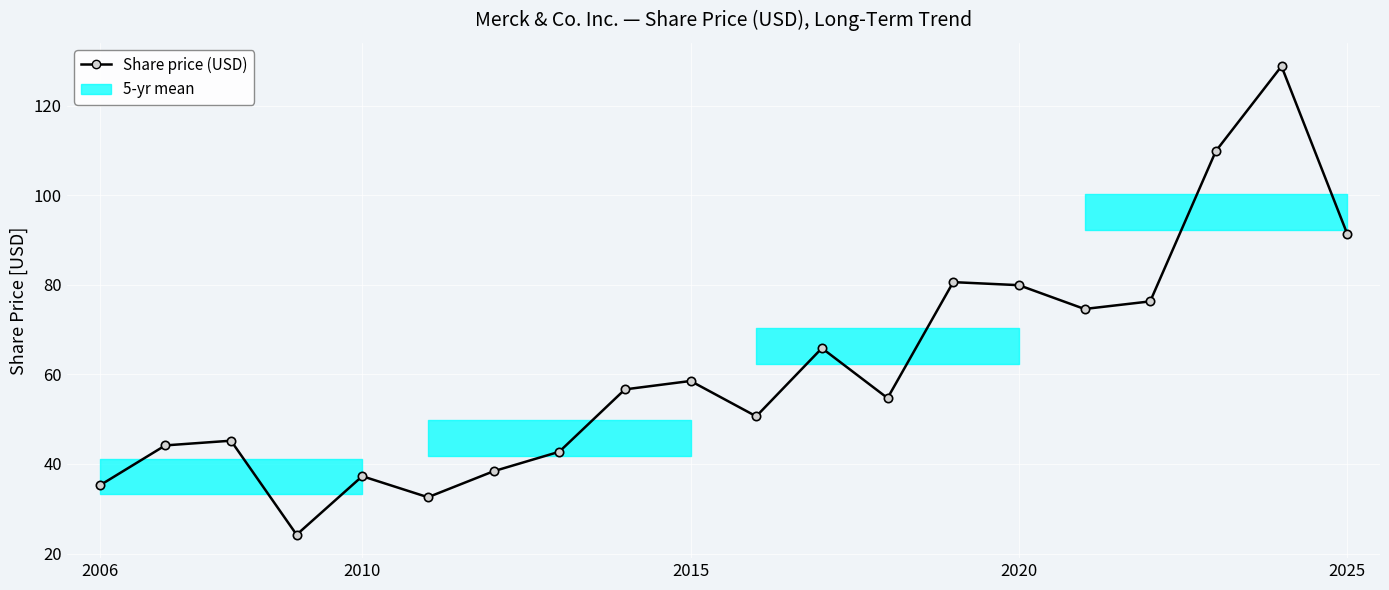

Does the chart have visible grid lines?

Yes